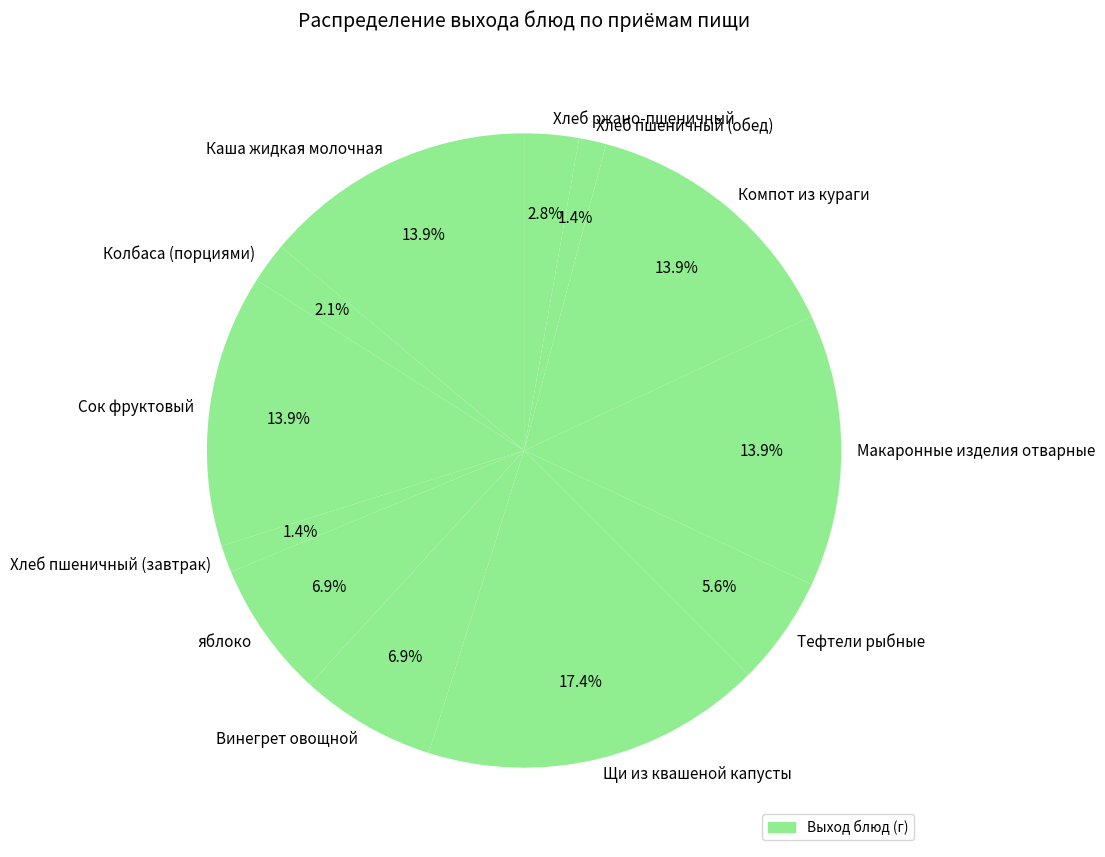

What is the largest slice in the pie chart?

Щи из квашеной капусты